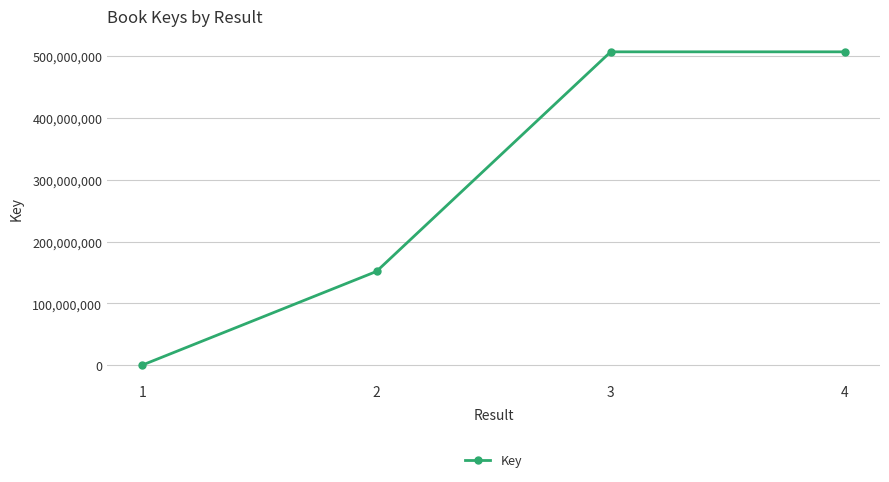

What is the sum of all values?

1166844261